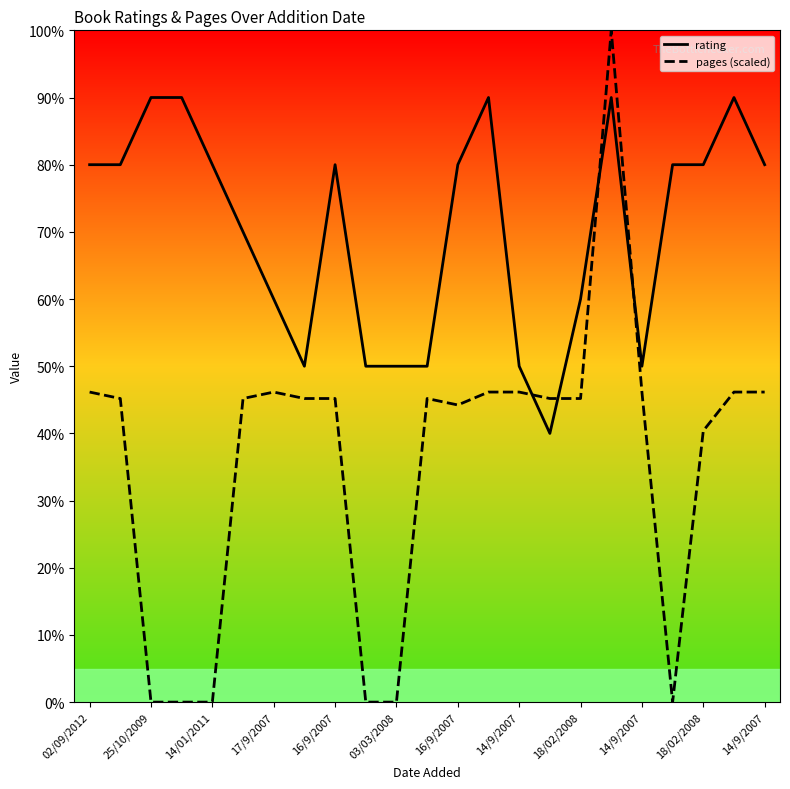

Reading left to right, transcribe all the data shown in this chart.

rating: 8.0	8.0	9.0	9.0	8.0	7.0	6.0	5.0	8.0	5.0	5.0	5.0	8.0	9.0	5.0	4.0	6.0	9.0	5.0	8.0	8.0	9.0	8.0
pages (scaled): 4.6	4.5	0.0	0.0	0.0	4.5	4.6	4.5	4.5	0.0	0.0	4.5	4.4	4.6	4.6	4.5	4.5	10.0	4.6	0.0	4.0	4.6	4.6